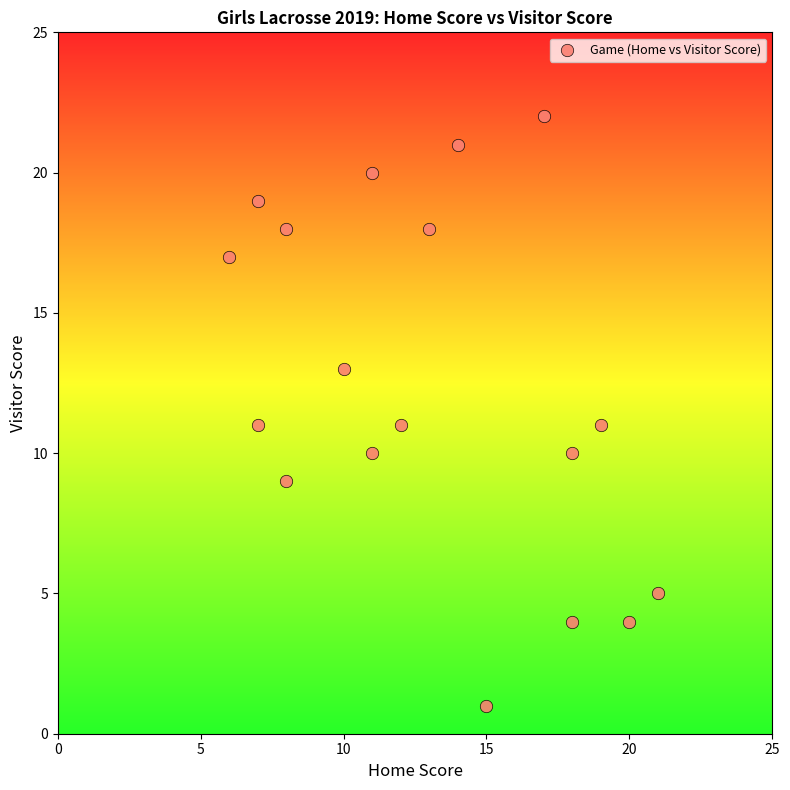

What is the range of X values (max minus min)?

15